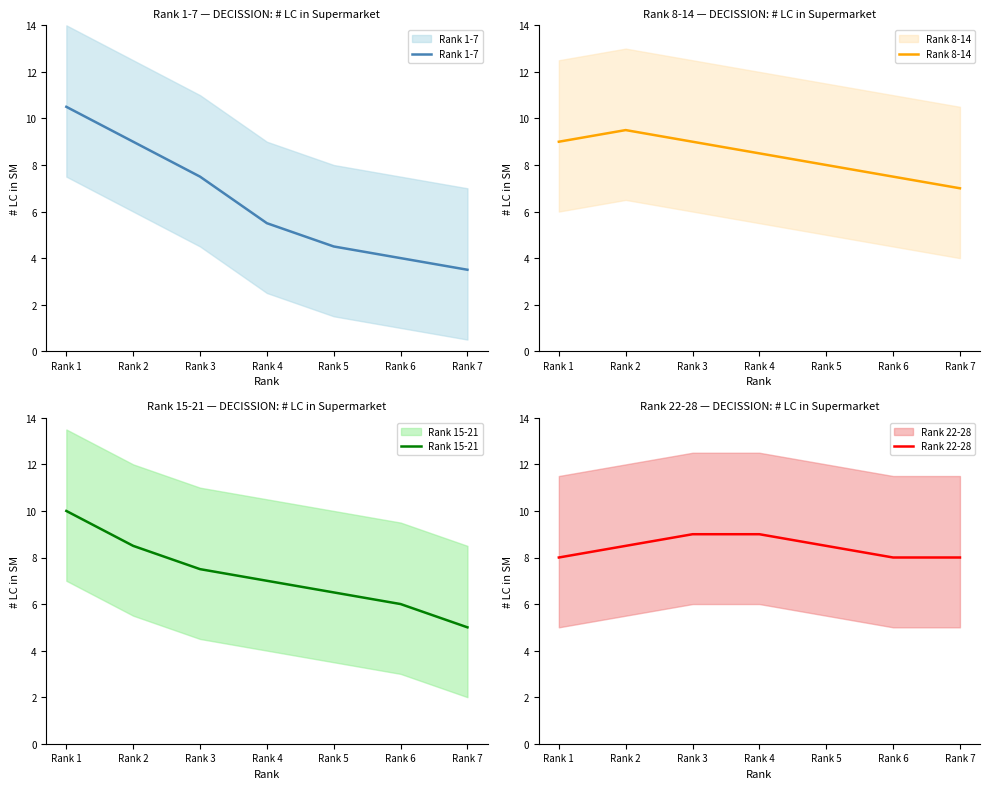

What is the difference between the maximum and second lowest values in the Rank 15-21 series?

4.0